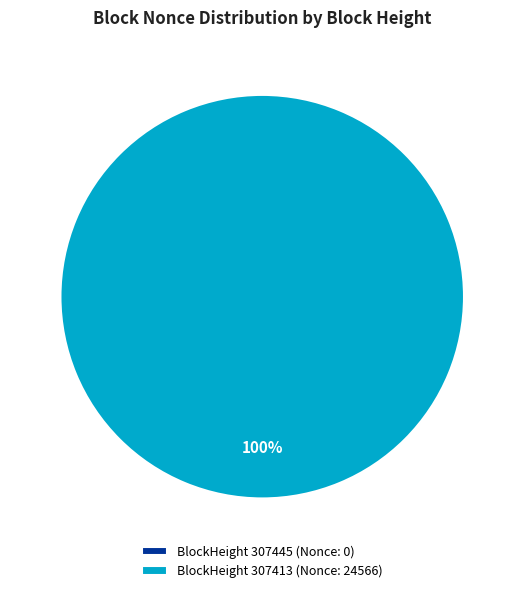

Which slice is the smallest?

307445